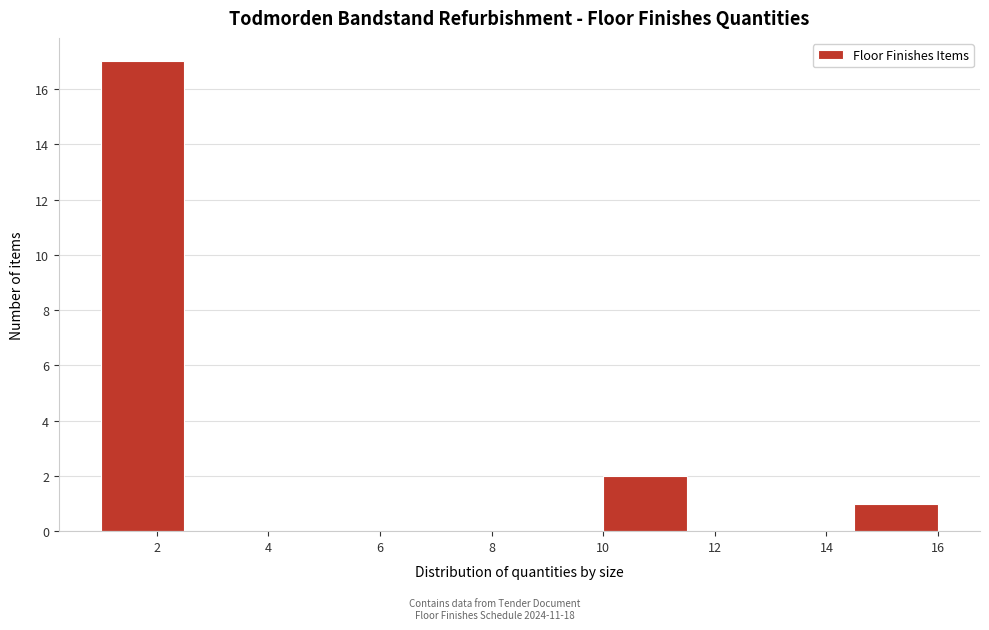

Reading left to right, list every bar in this chart as the range it spans on the x-axis followed by its height. Neither the bar edges nor the heights are printed on the chart, so give them approximately, as read against the axes.

1.0 to 2.5: 17
2.5 to 4.0: 0
4.0 to 5.5: 0
5.5 to 7.0: 0
7.0 to 8.5: 0
8.5 to 10.0: 0
10.0 to 11.5: 2
11.5 to 13.0: 0
13.0 to 14.5: 0
14.5 to 16.0: 1